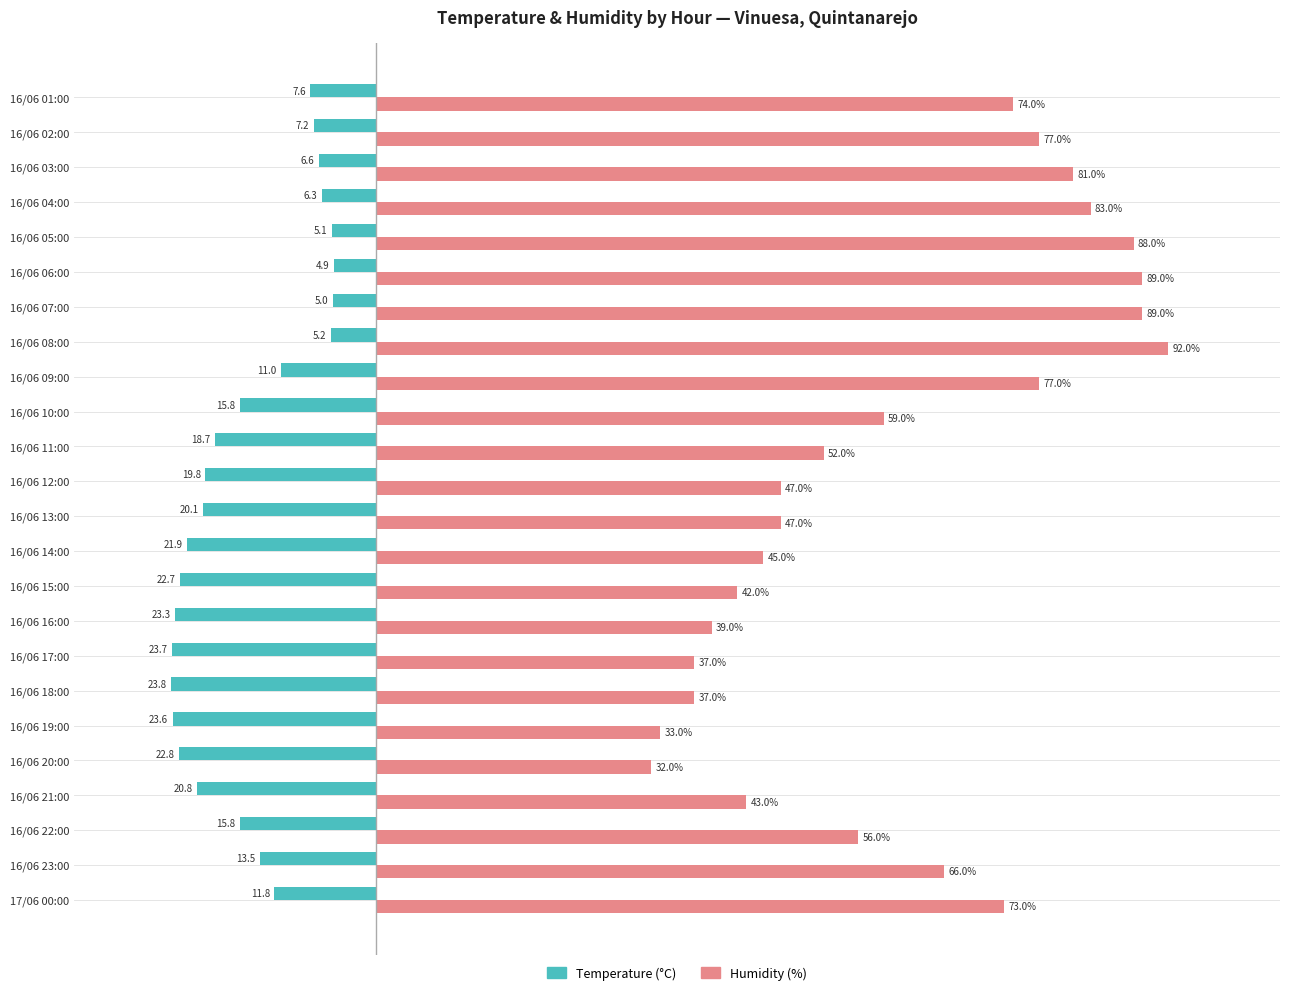

Which label corresponds to the smallest value in the chart?

16/06 18:00